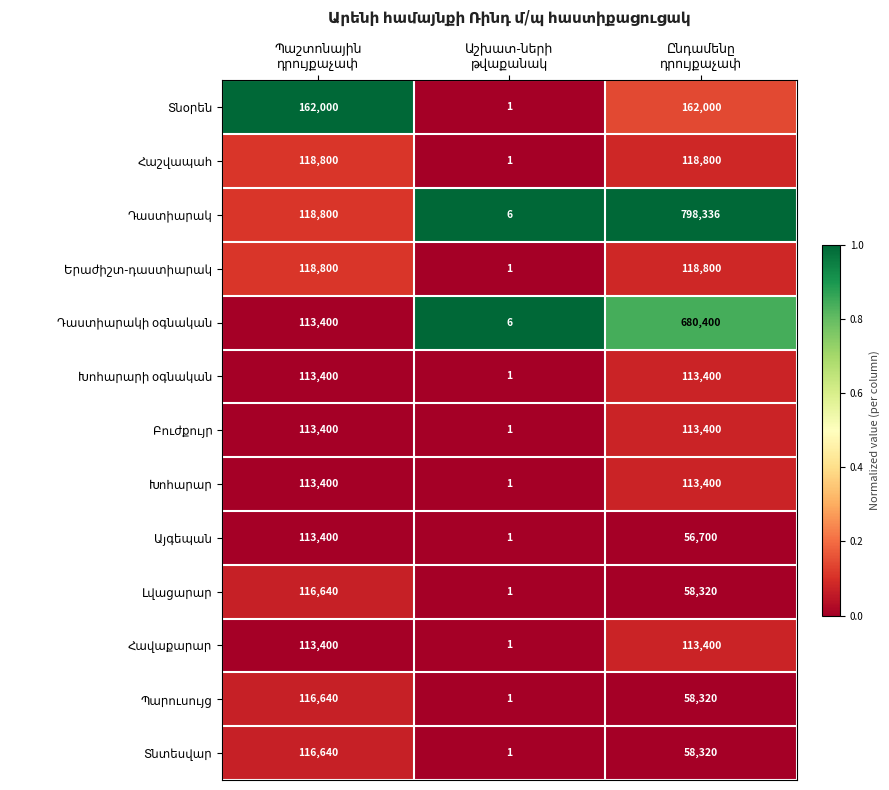

What is the maximum value shown in the chart?

798336